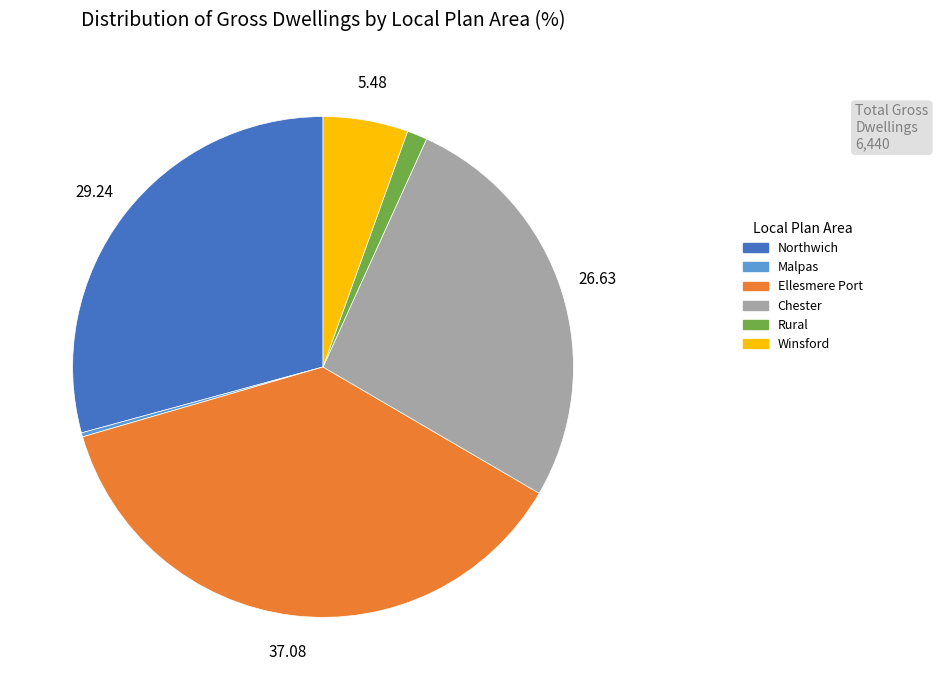

Approximately how many times larger is the value at Chester compared to Ellesmere Port?

0.7